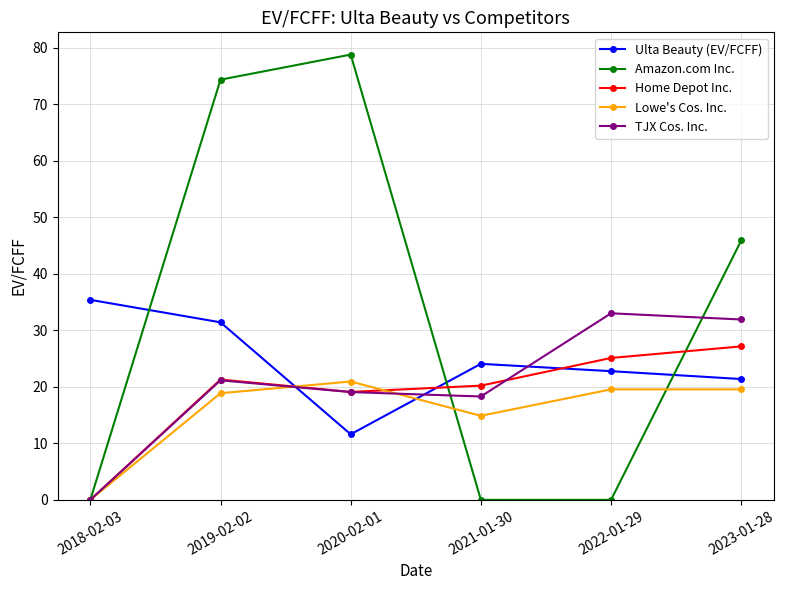

The value of Amazon.com Inc. at 2019-02-02 is 131.5. True or false?

False